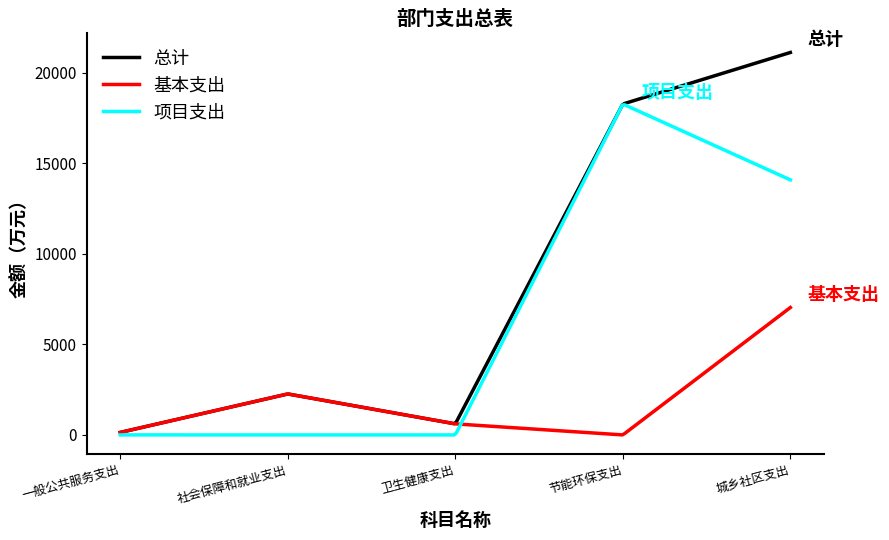

What is the average value of the 项目支出 series?

6327.3